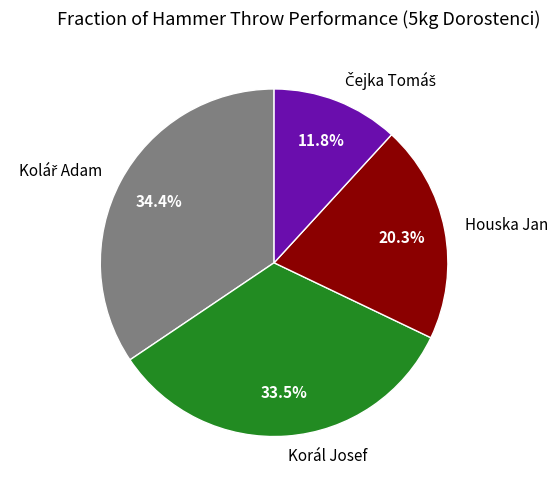

How many slices are in this pie chart?

4